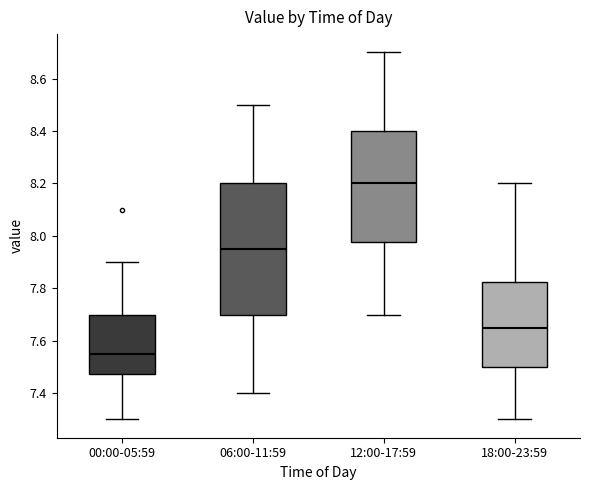

Reading left to right, read every box against the y-axis: the position of its median line, the range the box covers, and the ends of its whiskers. The values are not printed on the chart, so give them approximately, as read against the axis.

00:00-05:59: median 7.56, box 7.48 to 7.70, whiskers 7.30 to 7.90
06:00-11:59: median 7.96, box 7.70 to 8.20, whiskers 7.40 to 8.50
12:00-17:59: median 8.20, box 7.98 to 8.40, whiskers 7.70 to 8.70
18:00-23:59: median 7.66, box 7.50 to 7.82, whiskers 7.30 to 8.20